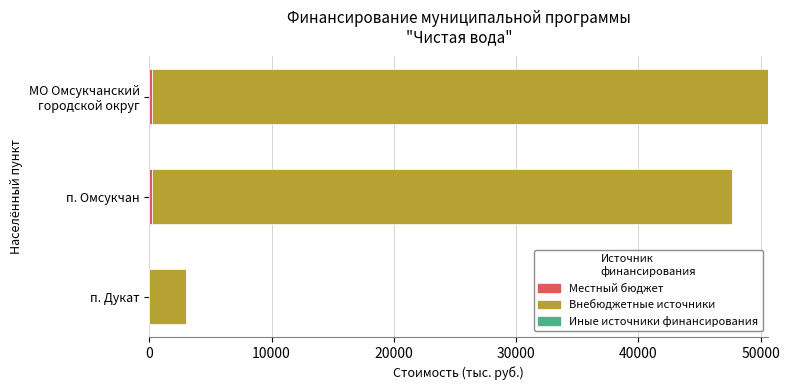

How many categories are shown in the chart?

3